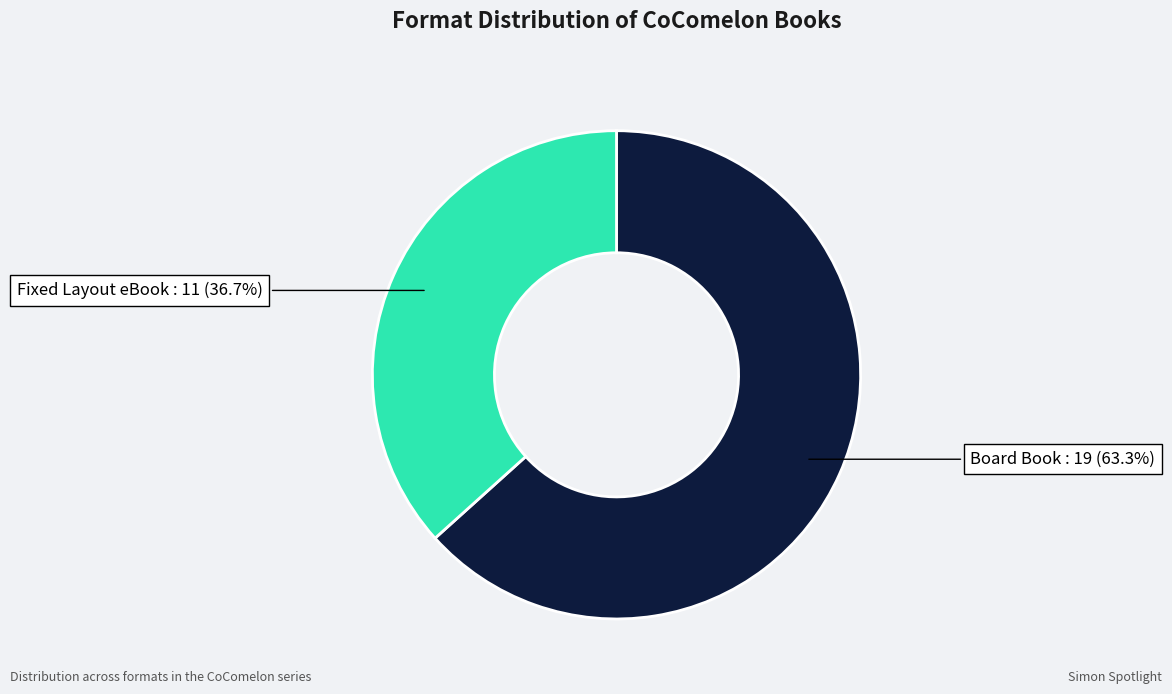

Does any single category account for the majority?

Yes